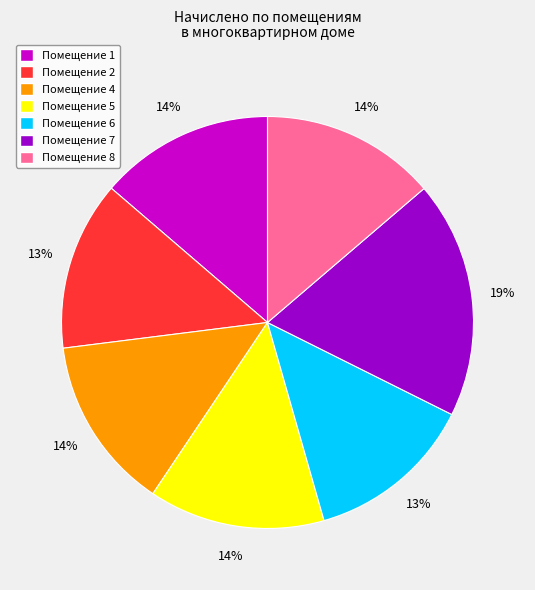

Is the sum of Помещение 6 and Помещение 8 greater than half?

No